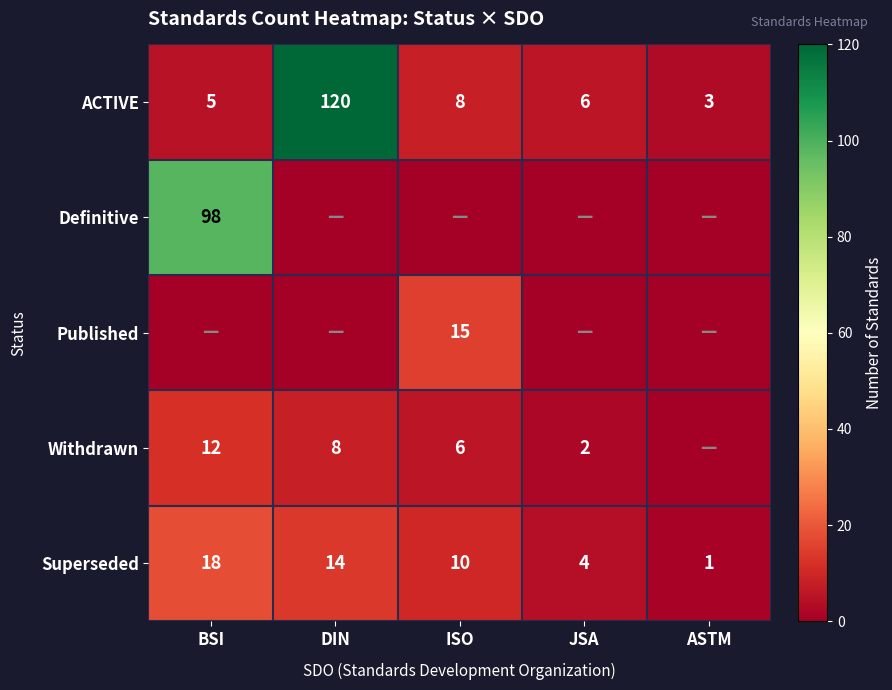

At which label does Superseded first exceed 10?

BSI